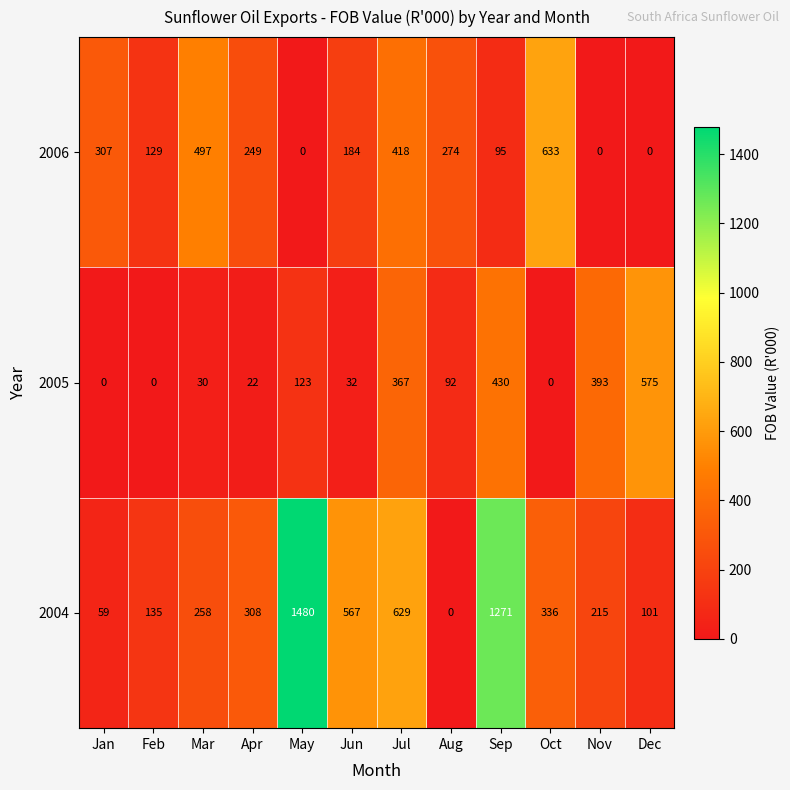

Which series has the largest total across all categories?

2004